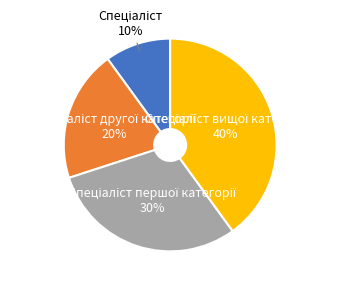

To the nearest percent, what is the average slice percentage?

25%